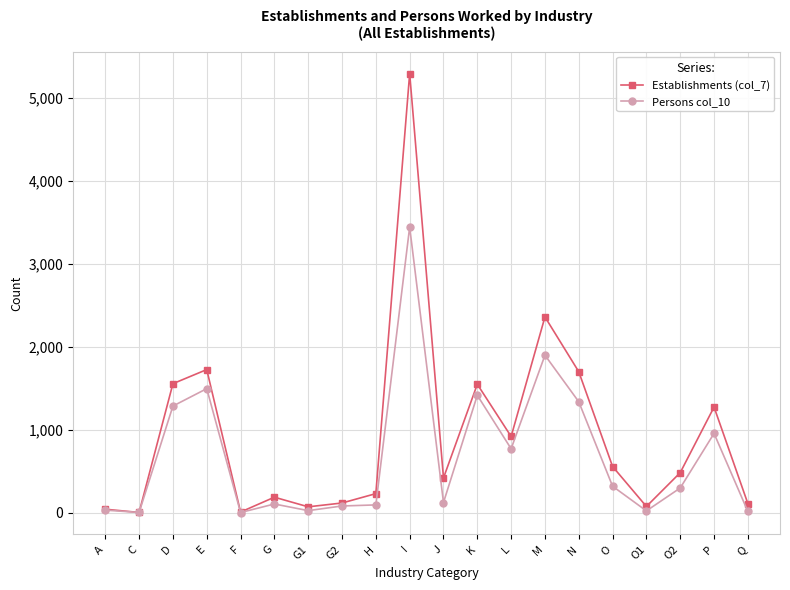

At how many categories does at least one series exceed 3374?

1